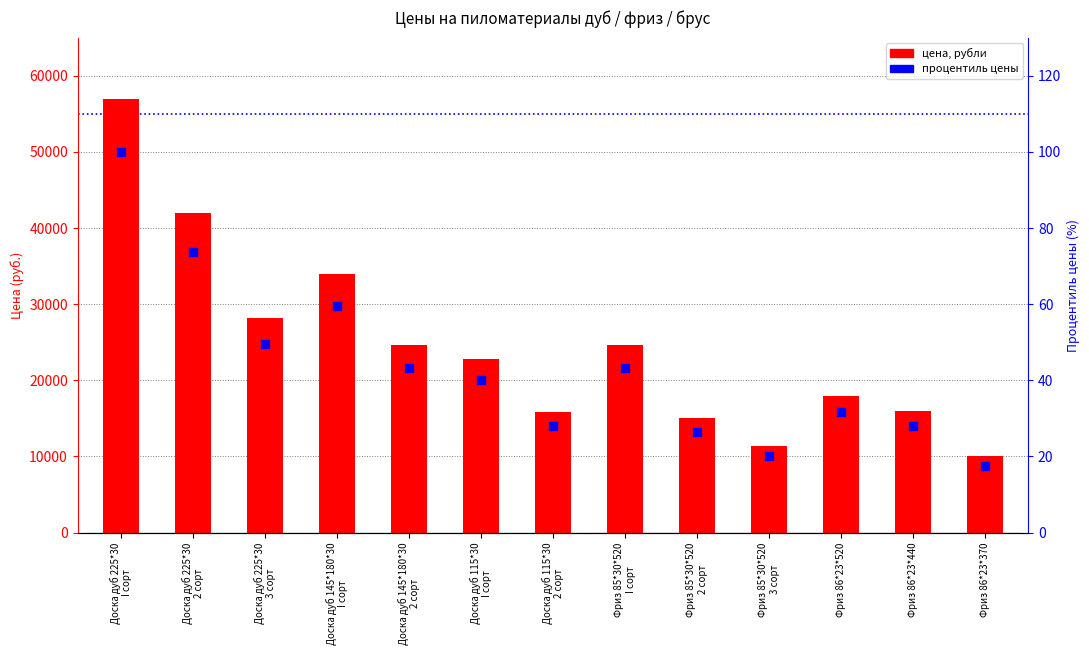

At how many categories does at least one series exceed 55290?

1